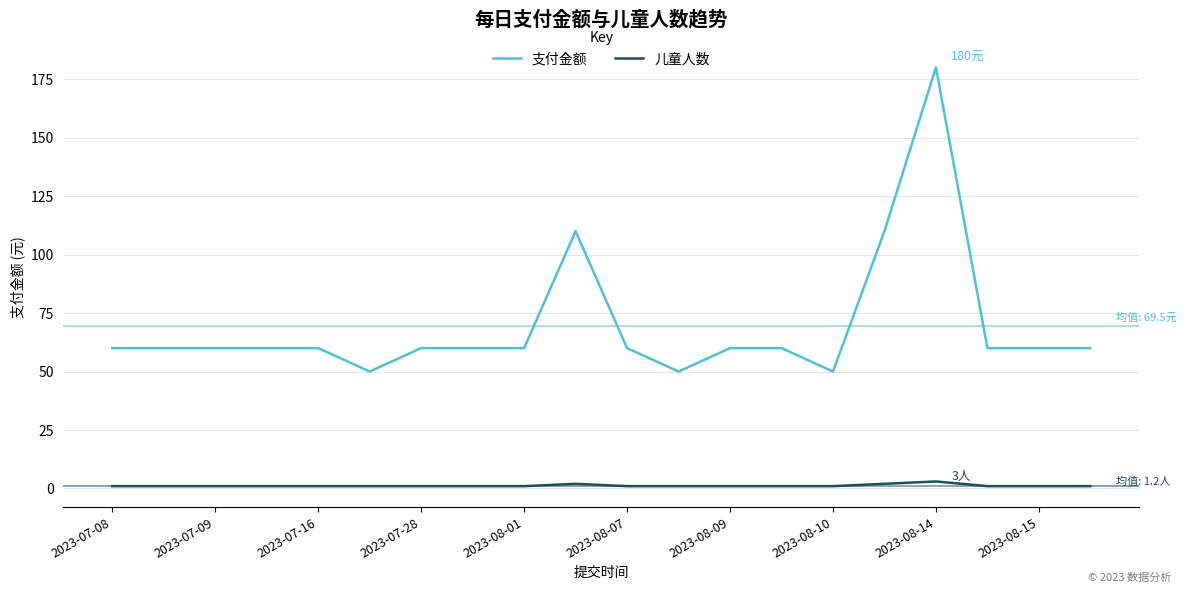

What is the sum of all 儿童人数 values?

24